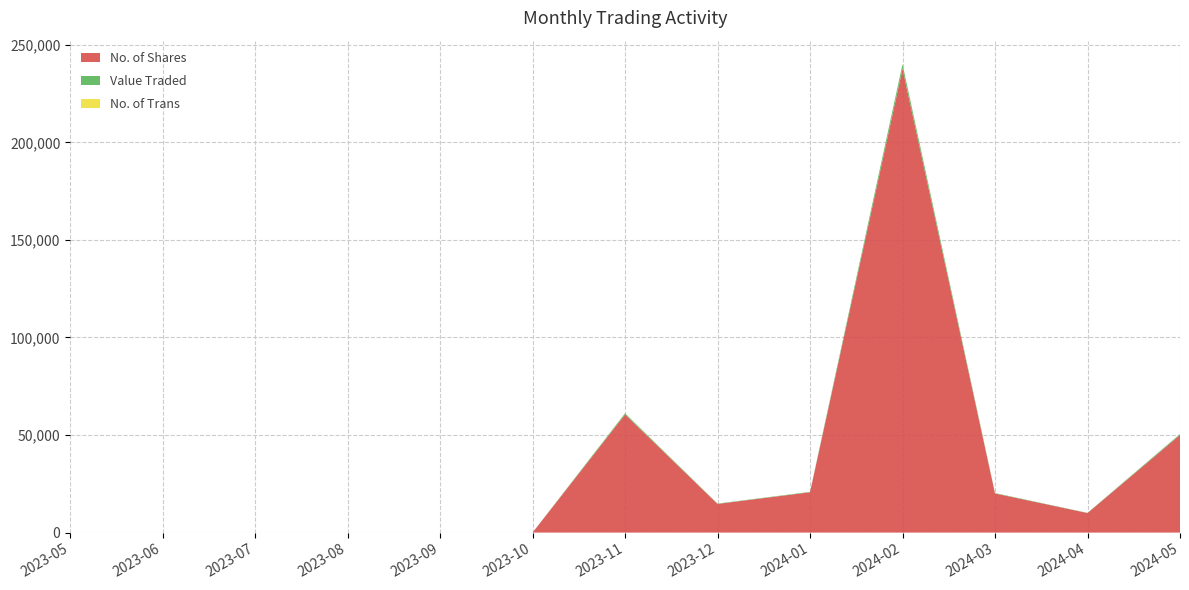

Reading left to right, list all the values displayed in this chart.

No. of Shares: 2024-05=53005	2024-04=10017	2024-03=20055	2024-02=237601	2024-01=20671	2023-12=14697	2023-11=59528	2023-10=0	2023-09=0	2023-08=0	2023-07=0	2023-06=0	2023-05=0
Value Traded: 2024-05=600	2024-04=258	2024-03=76	2024-02=2398	2024-01=207	2023-12=158	2023-11=606	2023-10=0	2023-09=0	2023-08=0	2023-07=0	2023-06=0	2023-05=0
No. of Trans: 2024-05=7	2024-04=9	2024-03=4	2024-02=33	2024-01=23	2023-12=11	2023-11=27	2023-10=0	2023-09=0	2023-08=0	2023-07=0	2023-06=0	2023-05=0